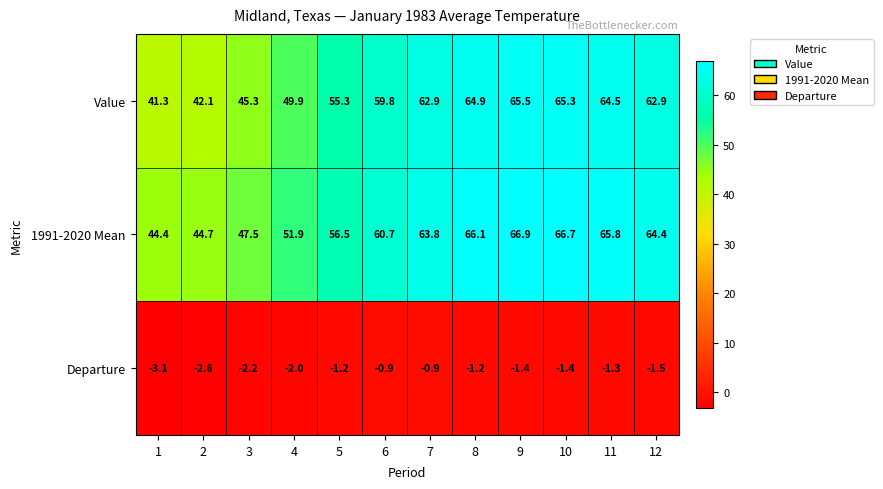

Count the number of data series in this chart.

3